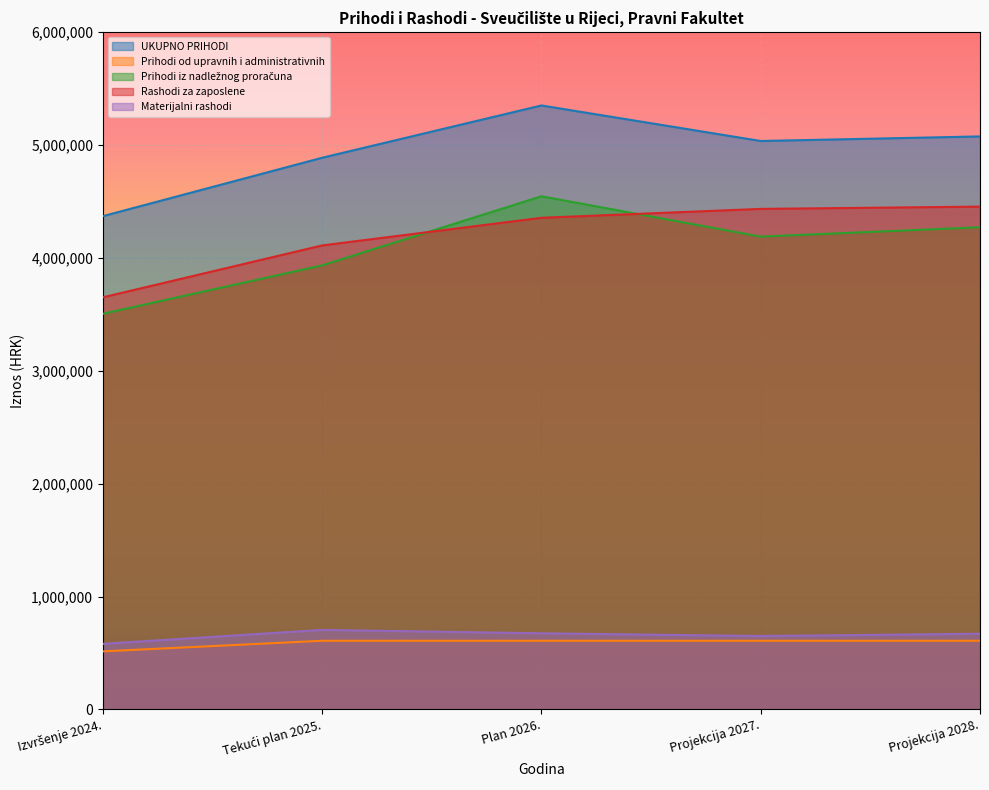

The Materijalni rashodi series shows 704177 at Tekući plan 2025.. True or false?

True